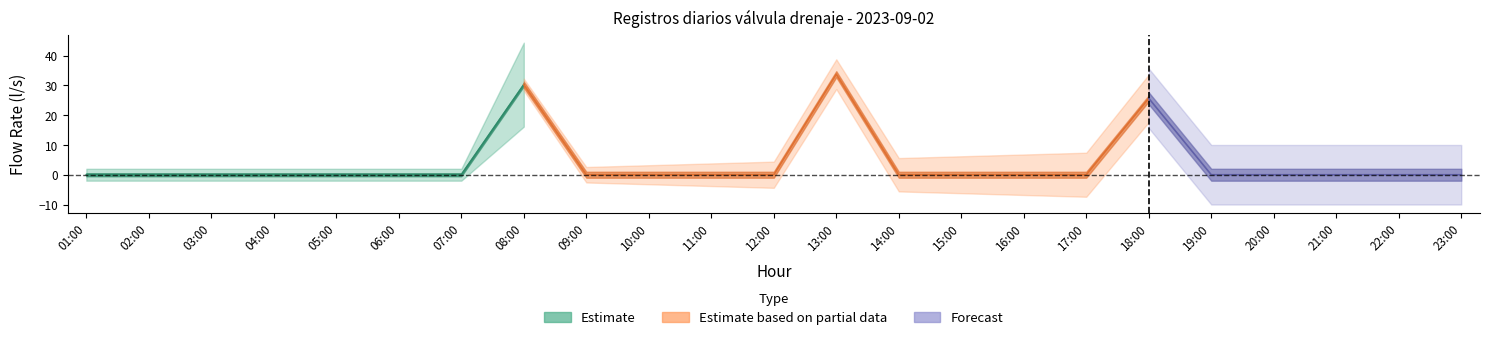

List the labels in order of value, smallest first.

01:00, 02:00, 03:00, 04:00, 05:00, 06:00, 07:00, 09:00, 10:00, 11:00, 12:00, 14:00, 15:00, 16:00, 17:00, 19:00, 20:00, 21:00, 22:00, 23:00, 18:00, 08:00, 13:00